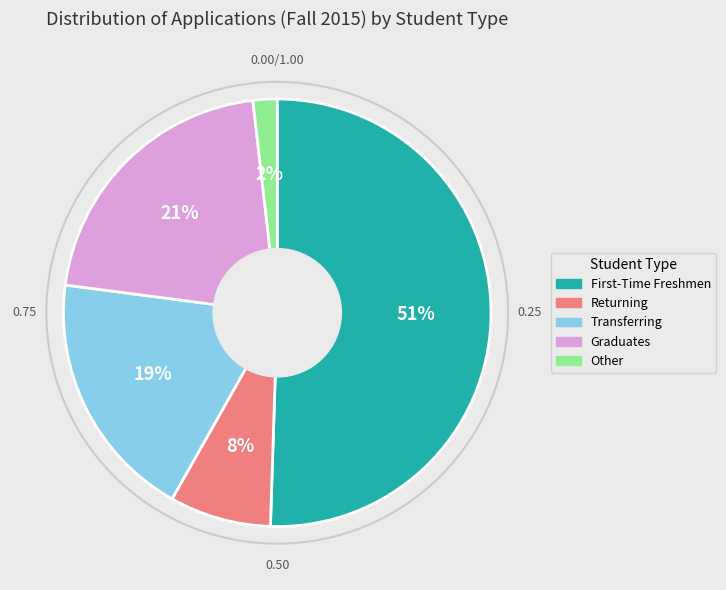

Does any single category account for the majority?

Yes